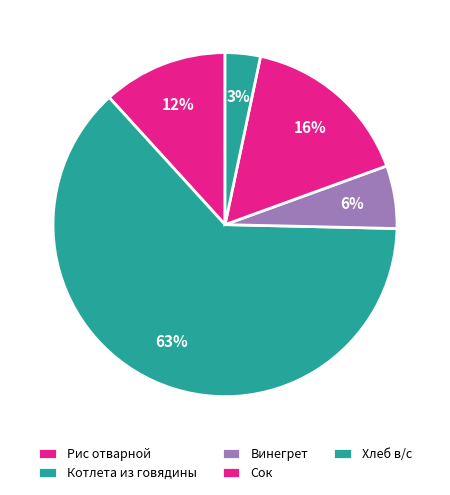

What percentage is NOT represented by Сок?

83.9%